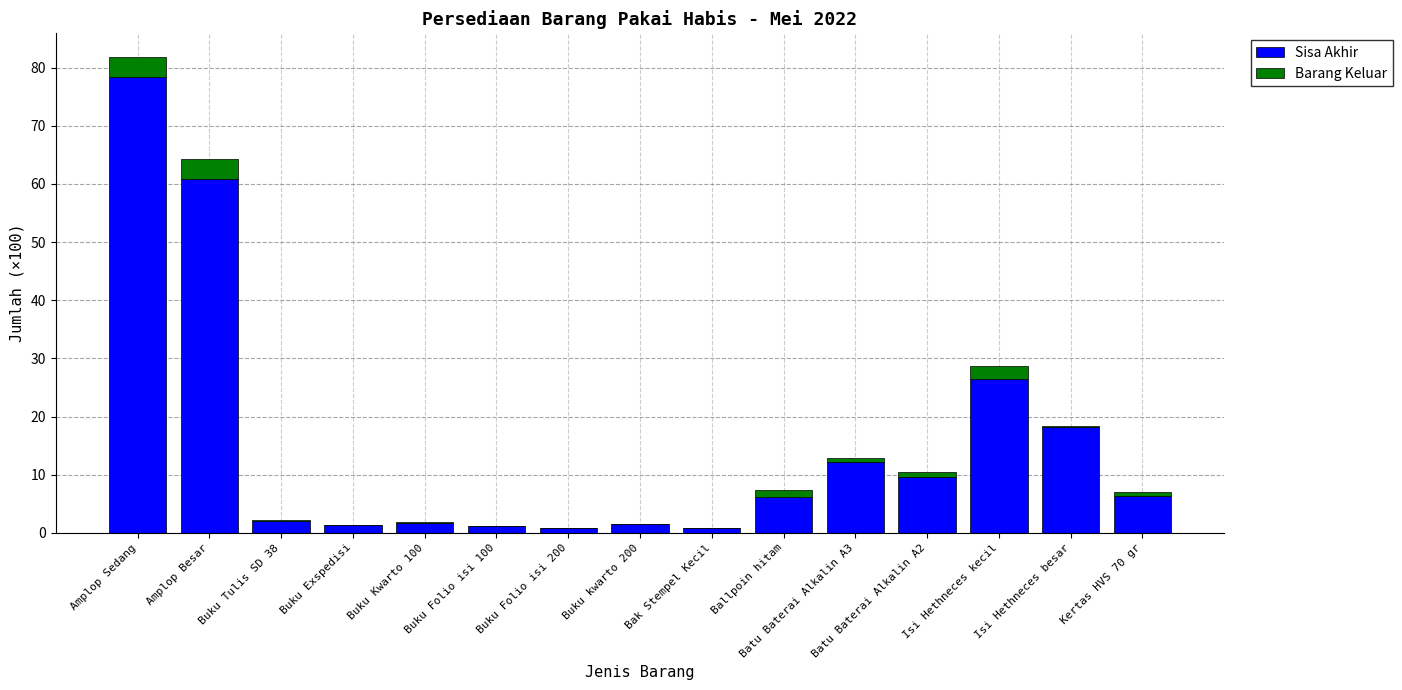

Where is Sisa Akhir nearest to the value 39?

Isi Hethneces kecil